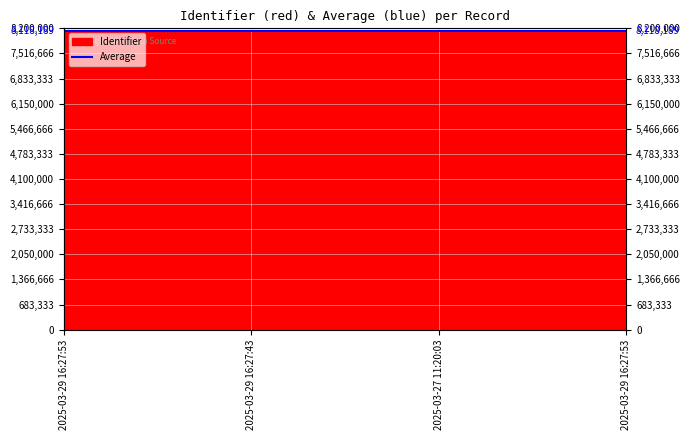

At which label is Identifier closest to 8118031?

2025-03-29 16:27:43